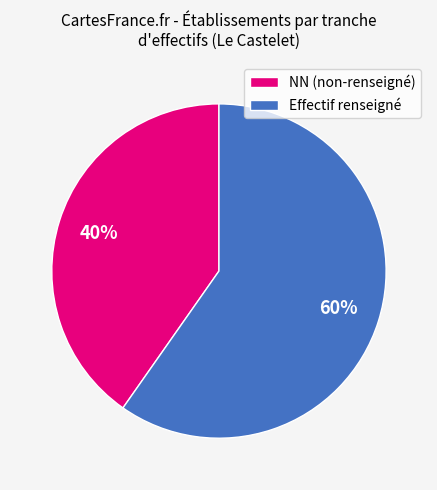

Combined, do Effectif renseigné and NN (non-renseigné) account for over 50%?

Yes